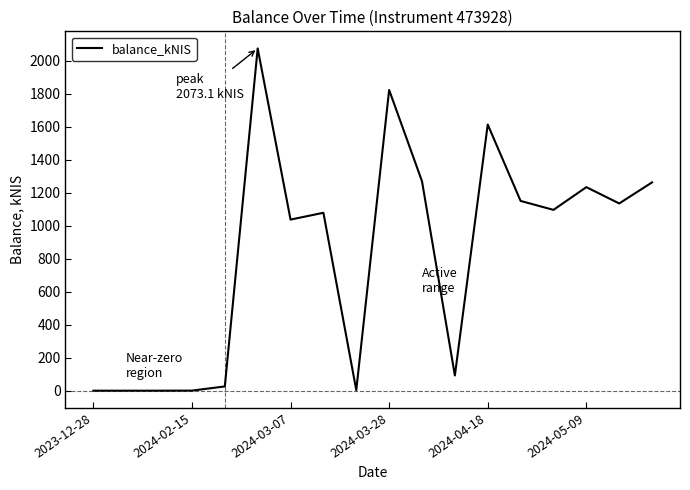

What is the average value?

826.9